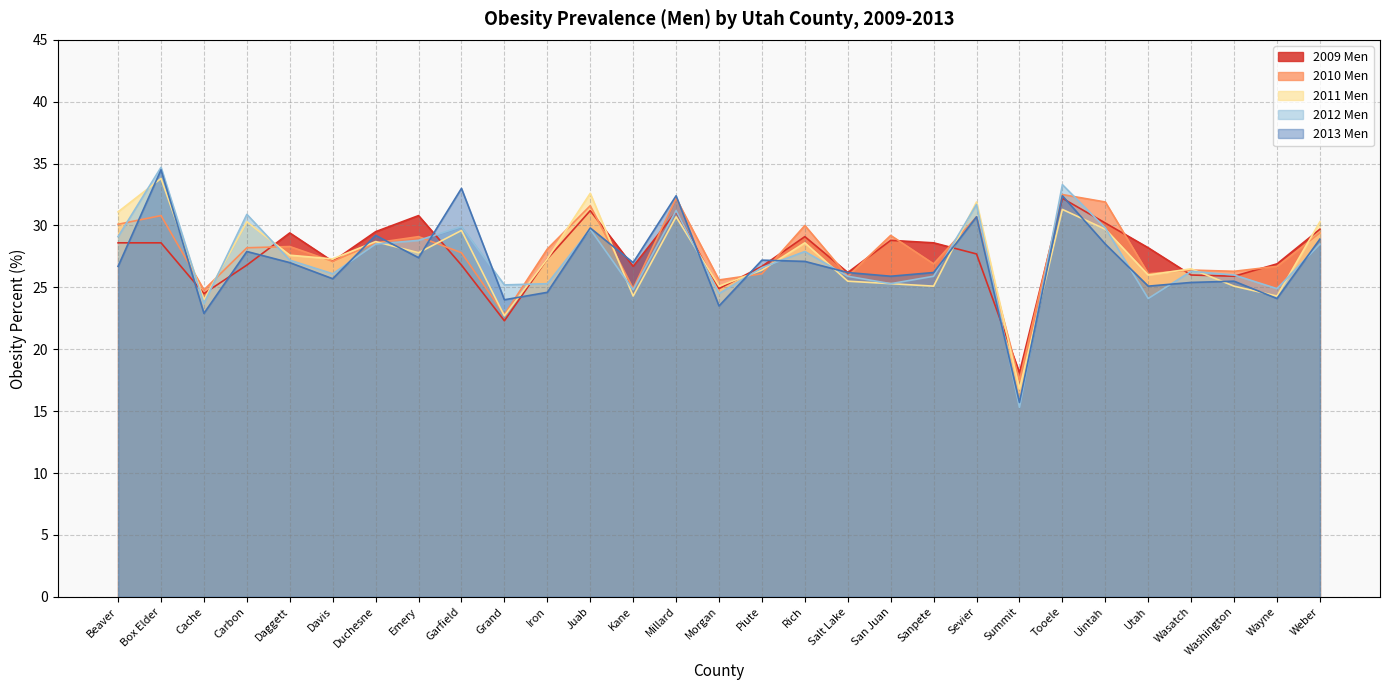

Where does the 2009 Men series first go above 27?

Beaver